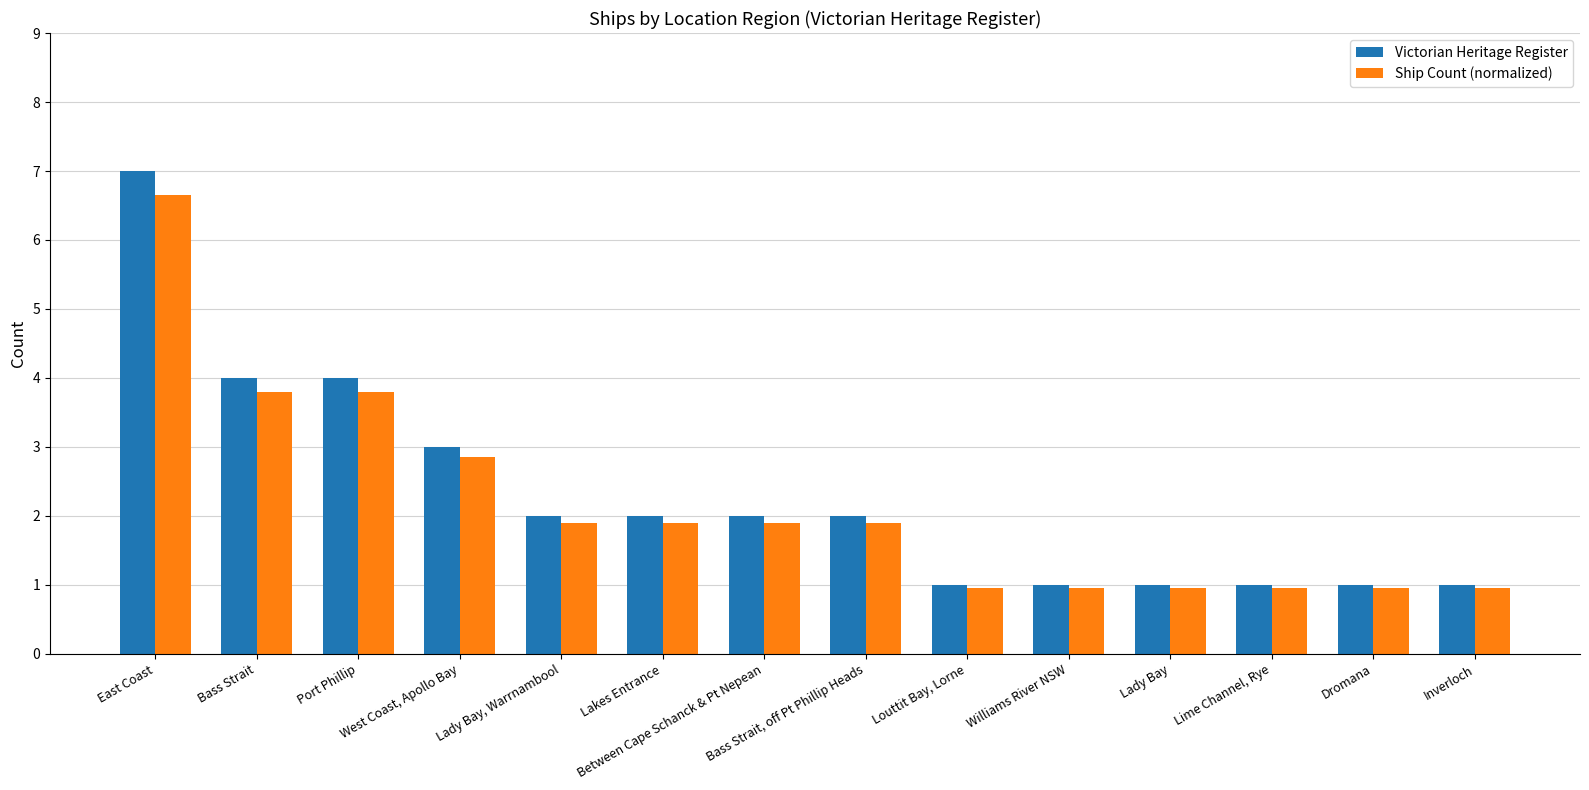

Is the value of Victorian Heritage Register at East Coast greater than the value of Ship Count (normalized) at Williams River NSW?

Yes